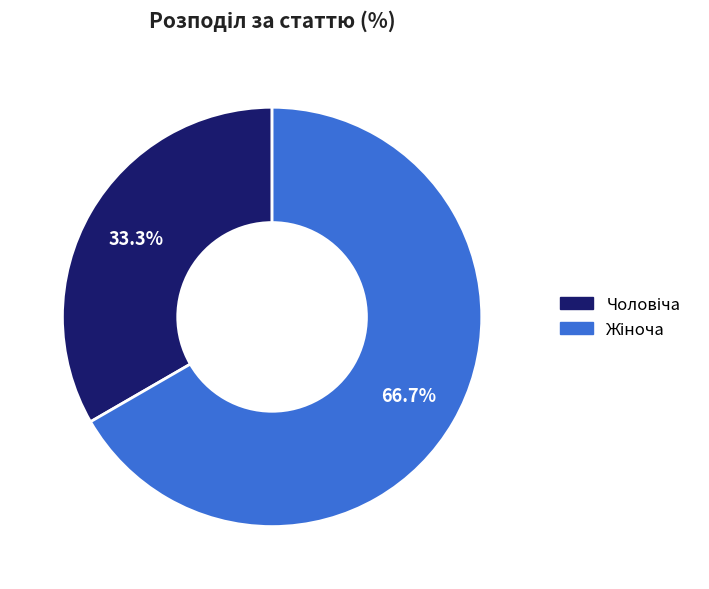

How many segments does this pie chart have?

2